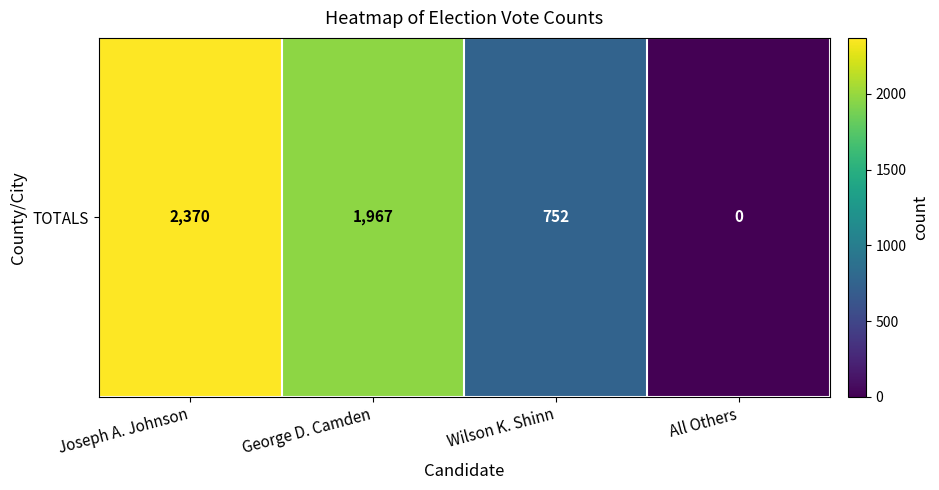

Reading right to left, what are all the values shown in this chart?

All Others=0	Wilson K. Shinn=752	George D. Camden=1967	Joseph A. Johnson=2370